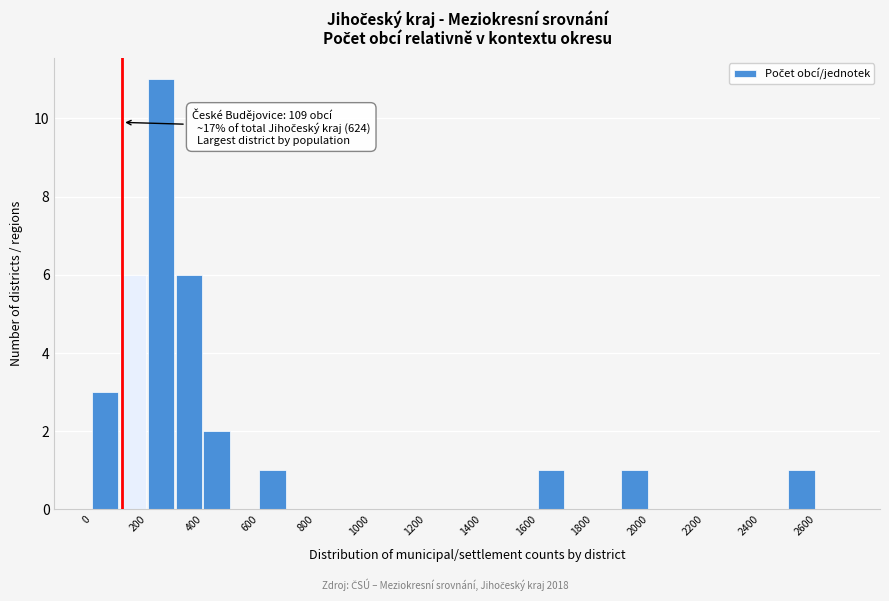

Over which range of the x-axis is the bar tallest?

200 to 300